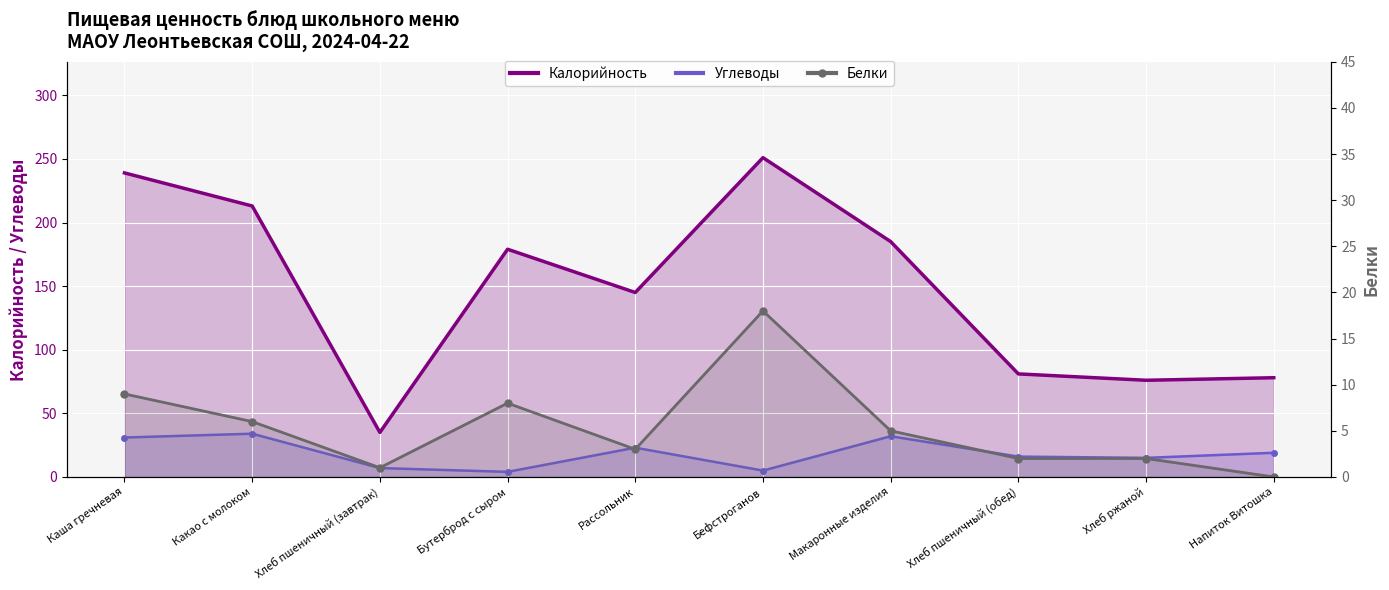

How many interior local valleys does the Калорийность series have?

3